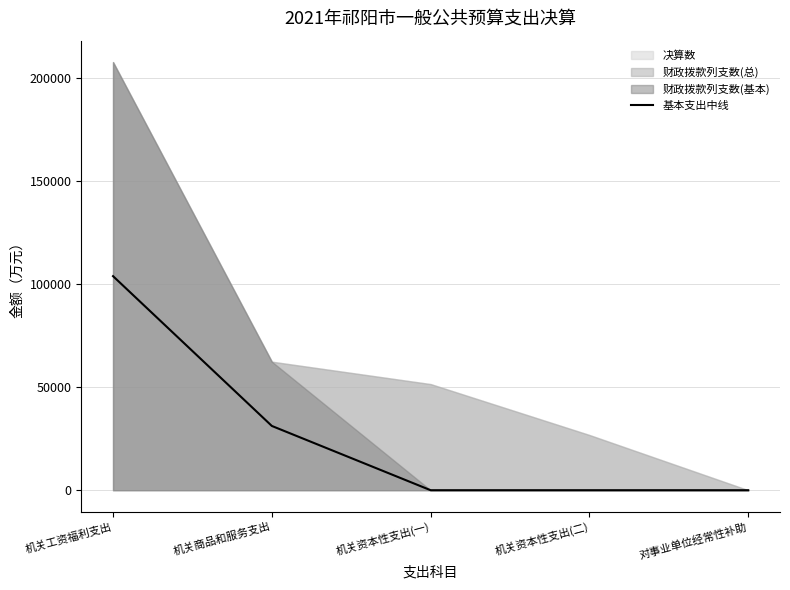

What is the difference between the values at 机关工资福利支出 and 机关资本性支出(二)?

103829.5